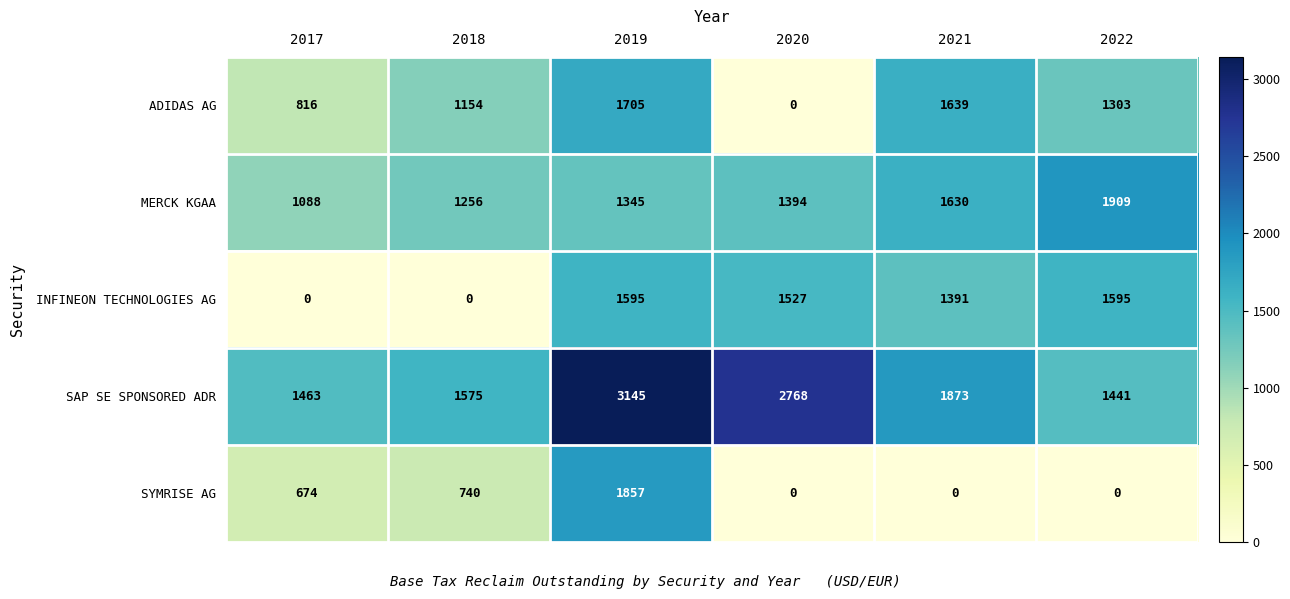

Rank the series by their maximum value, from lowest to highest.

INFINEON TECHNOLOGIES AG, ADIDAS AG, SYMRISE AG, MERCK KGAA, SAP SE SPONSORED ADR